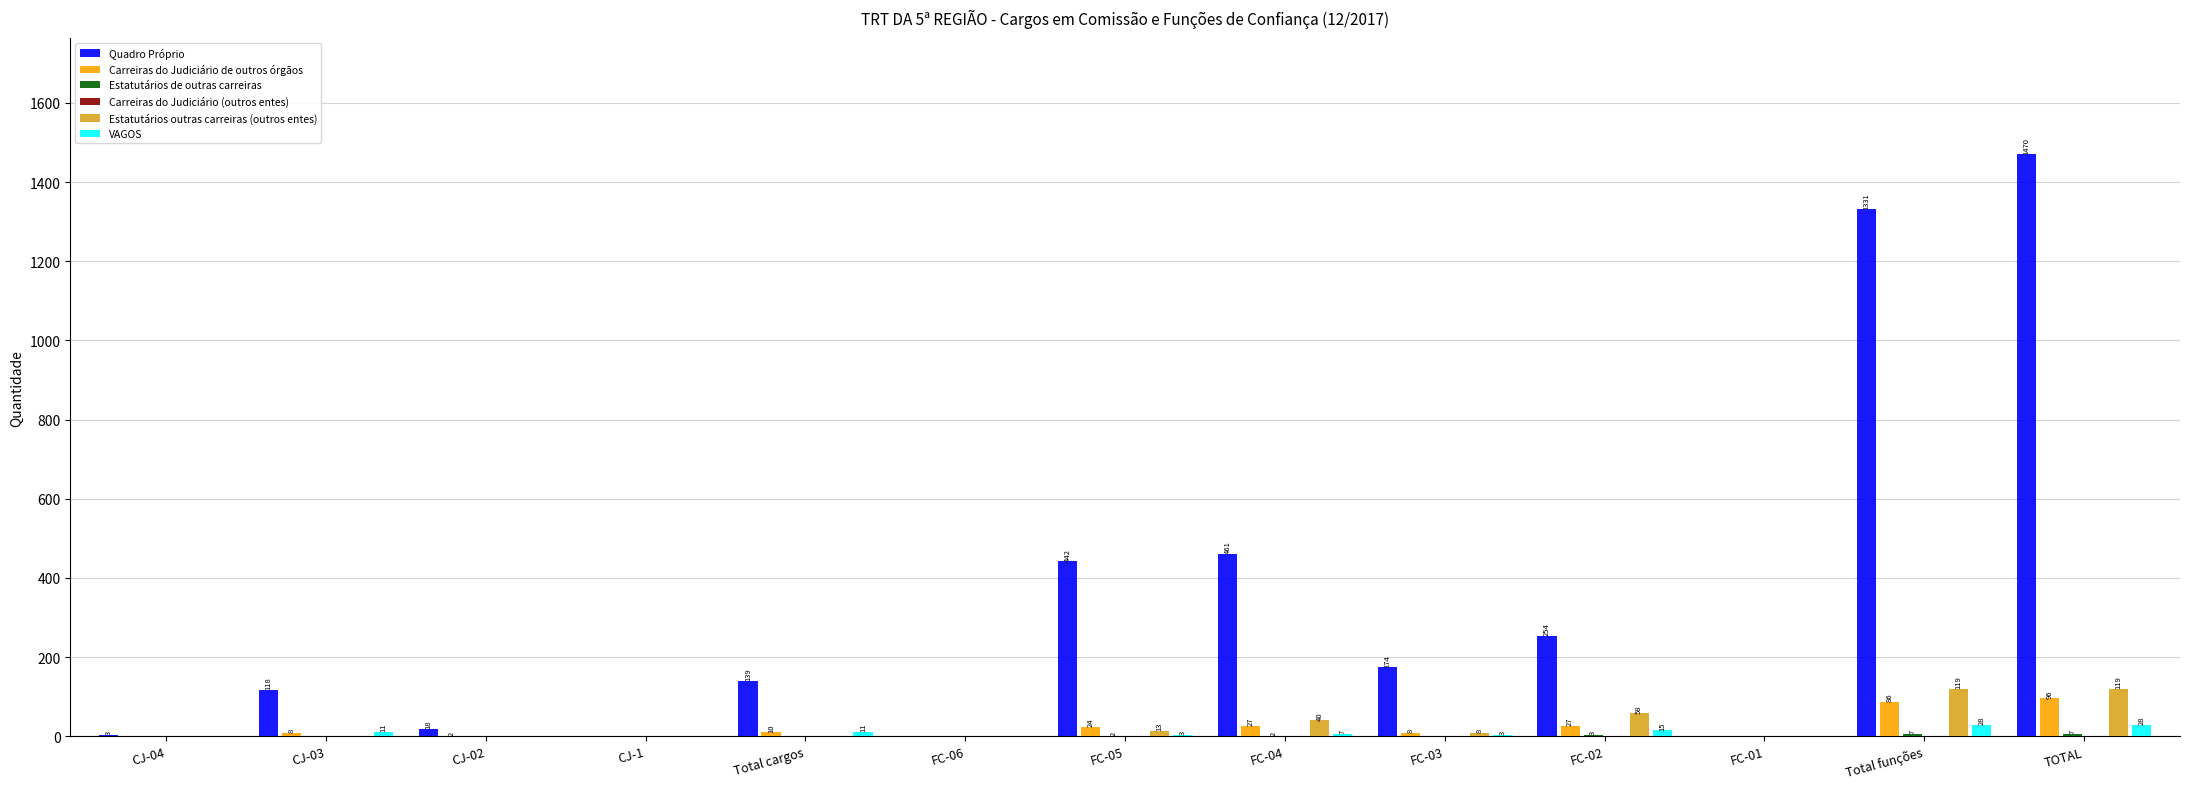

At which category is the sum across all series the highest?

TOTAL